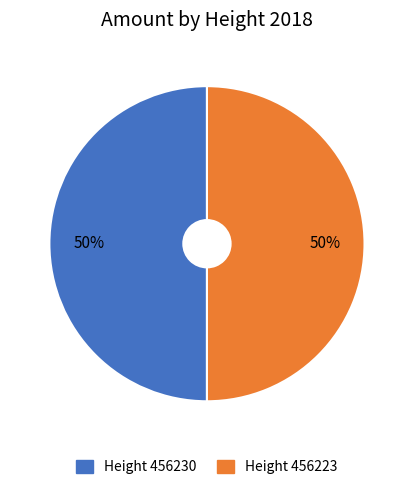

To the nearest percent, what is the average slice percentage?

50%